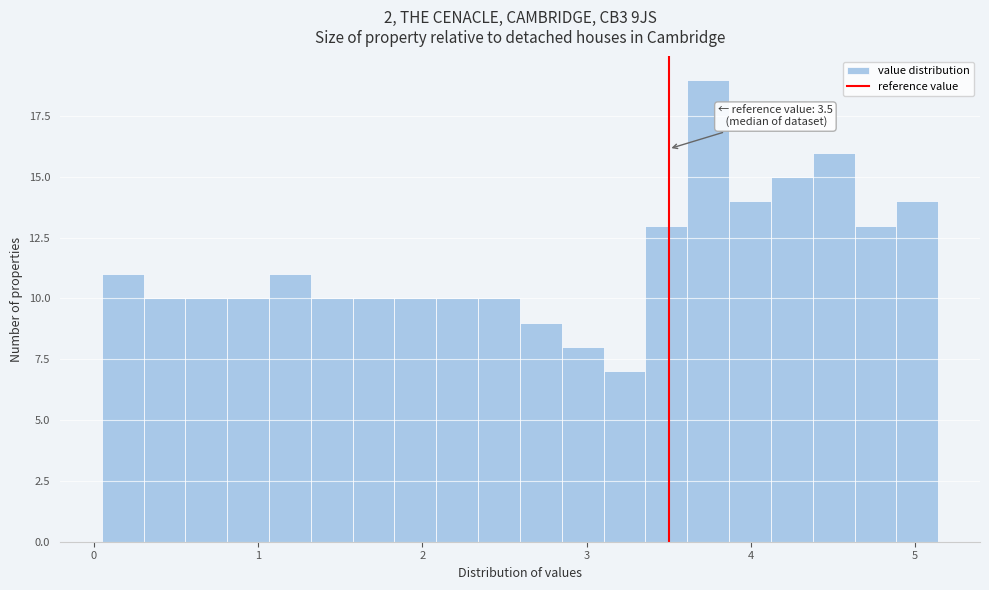

Read against the x-axis, roughly where is the centre of the tallest bar?

3.7